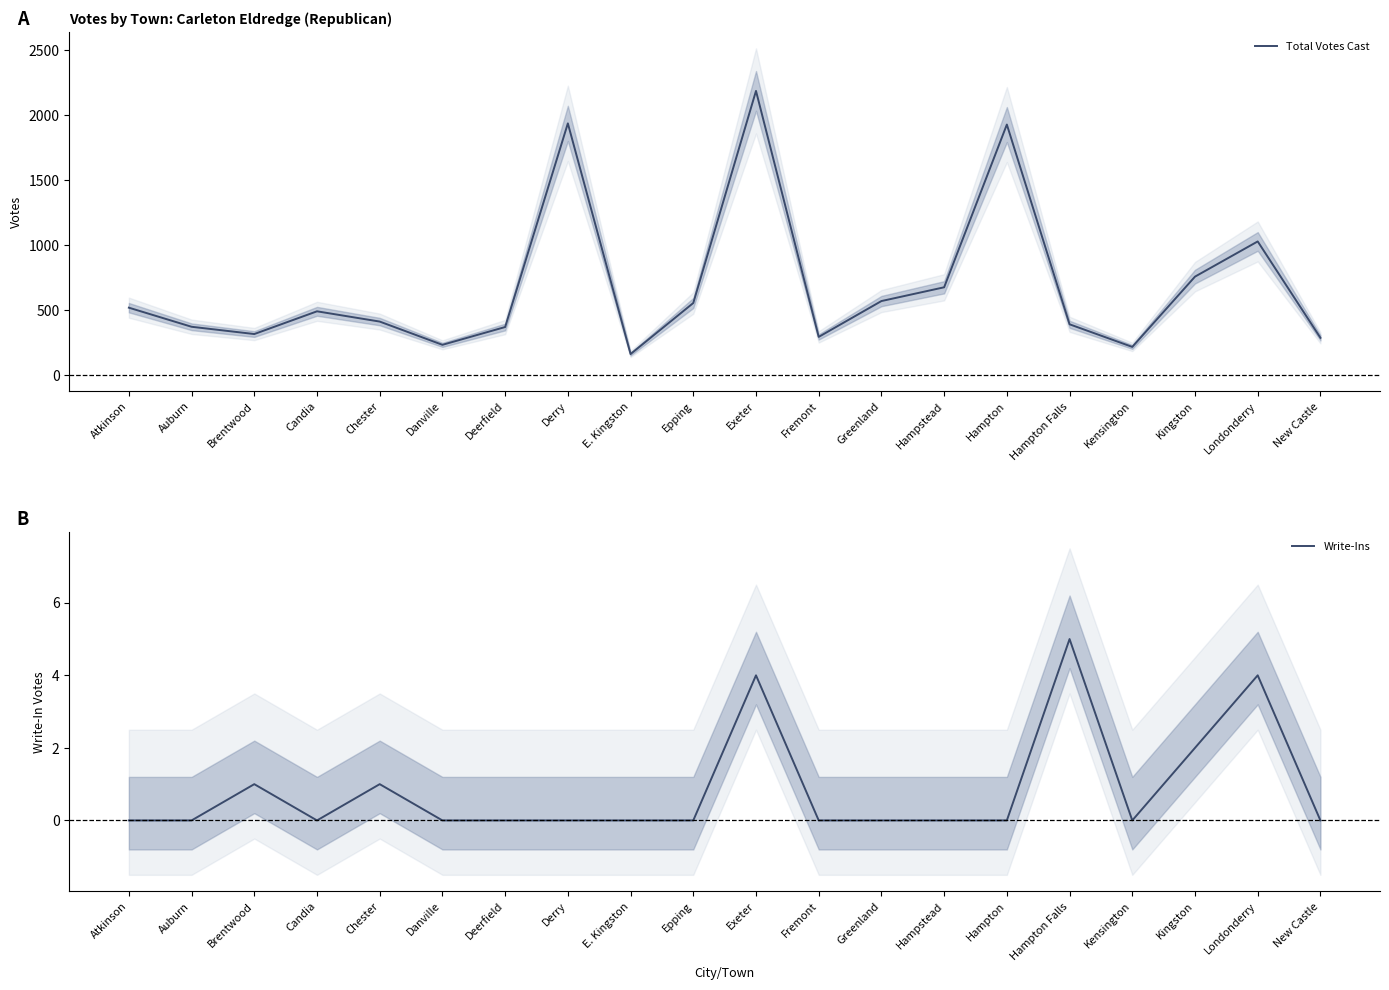

How many series are shown in this chart?

2